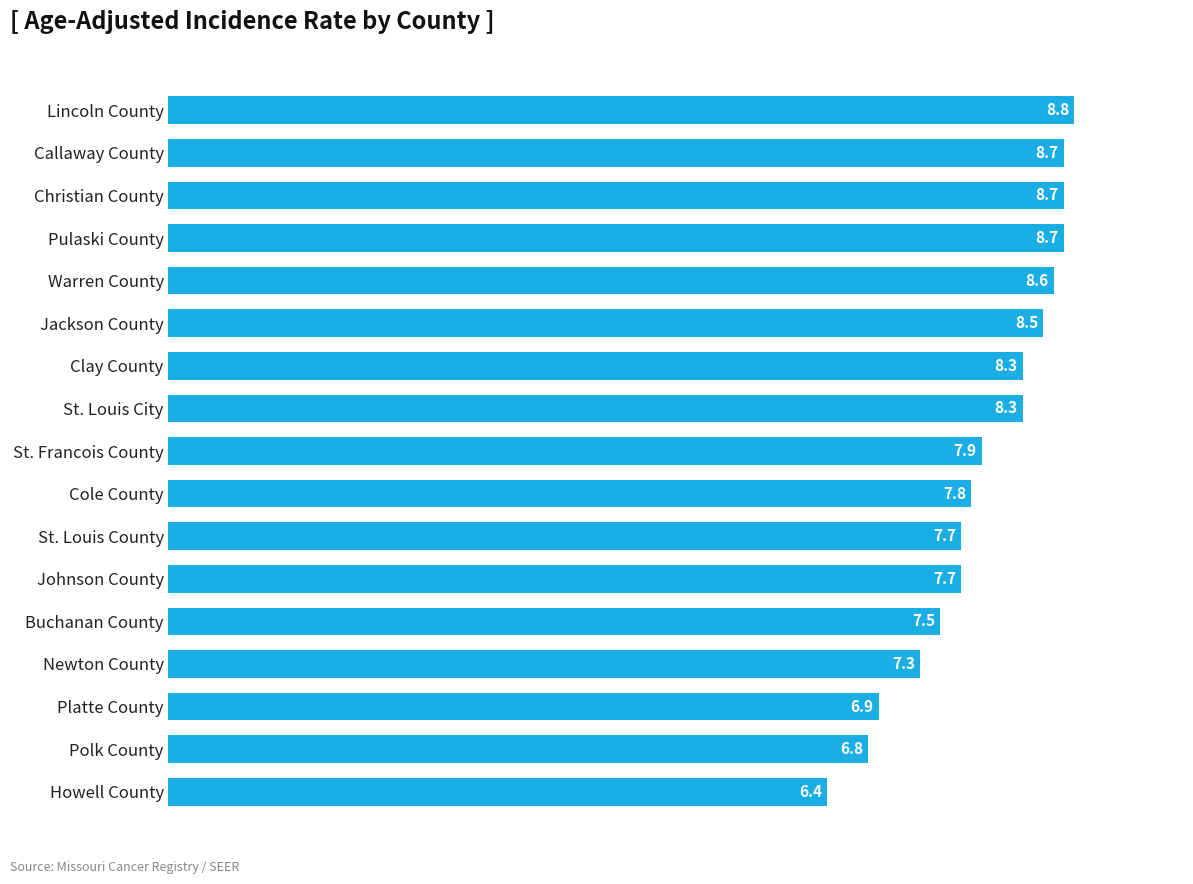

What is the difference between the maximum and second lowest values?

2.0